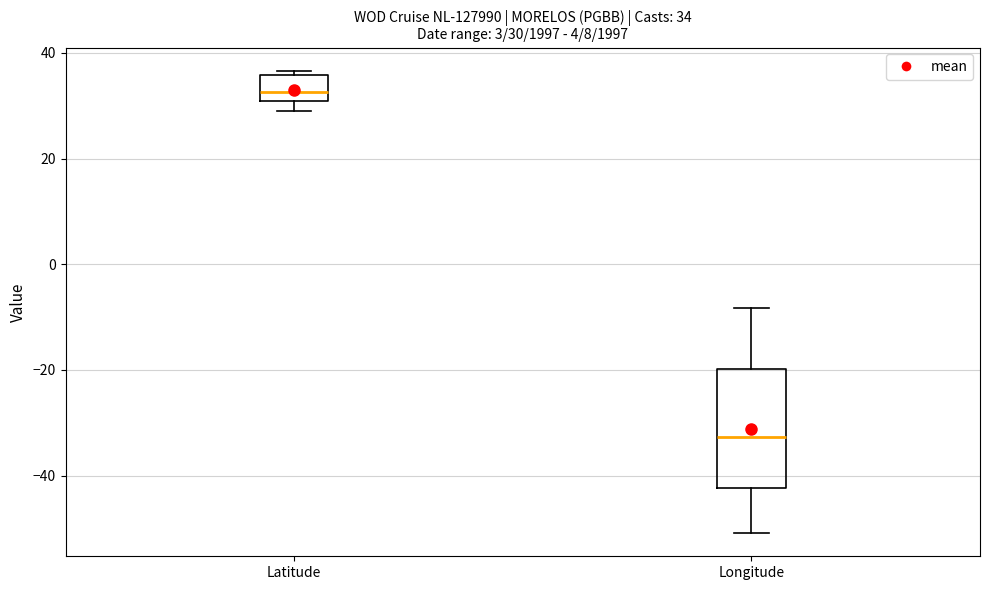

Which box's median line is the lowest?

Longitude